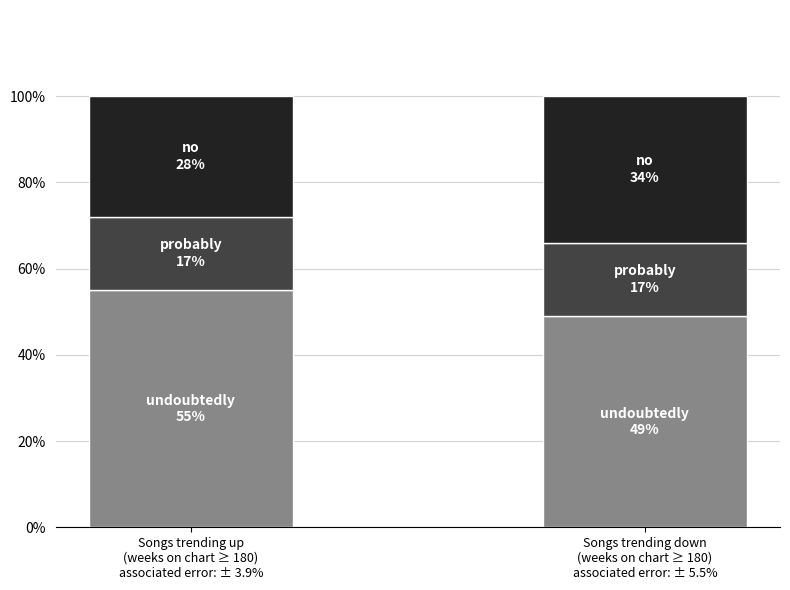

Reading left to right, what are the values for undoubtedly?

55	49